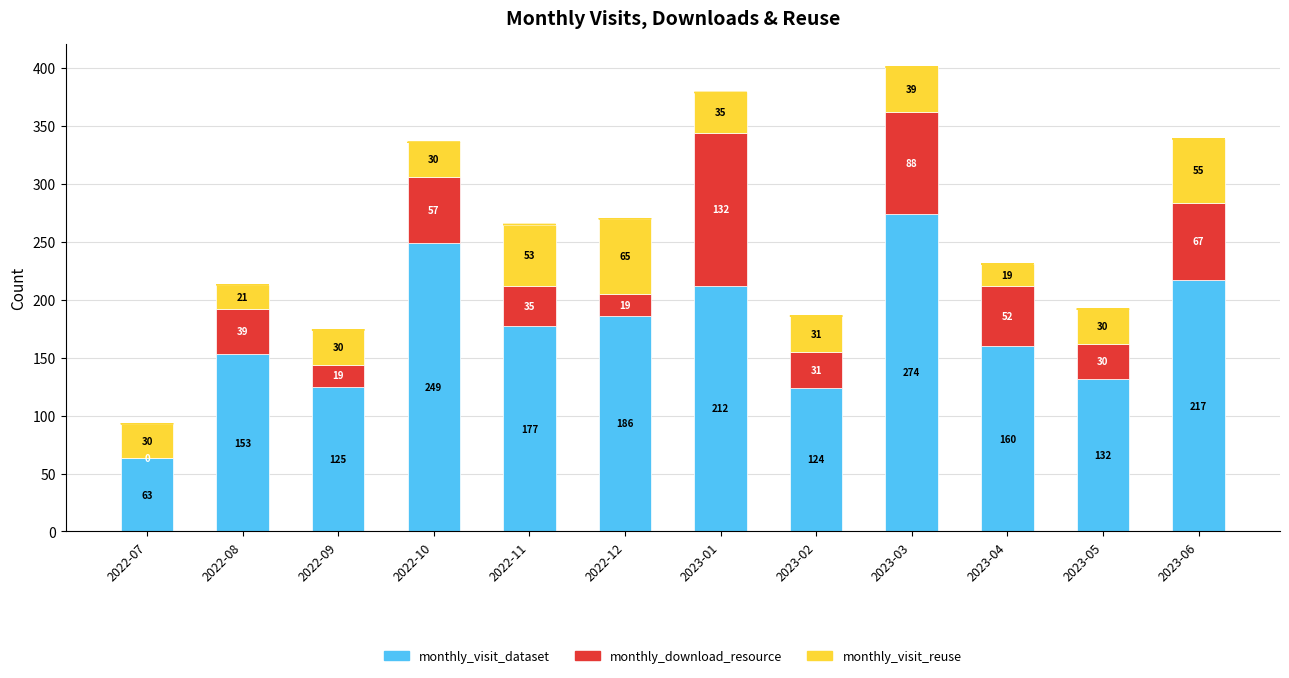

What is the total value across all series at 2023-02?

186